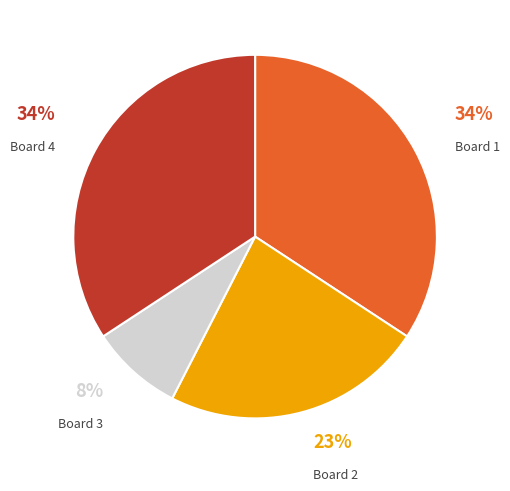

Is there any slice that represents more than half of the pie?

No